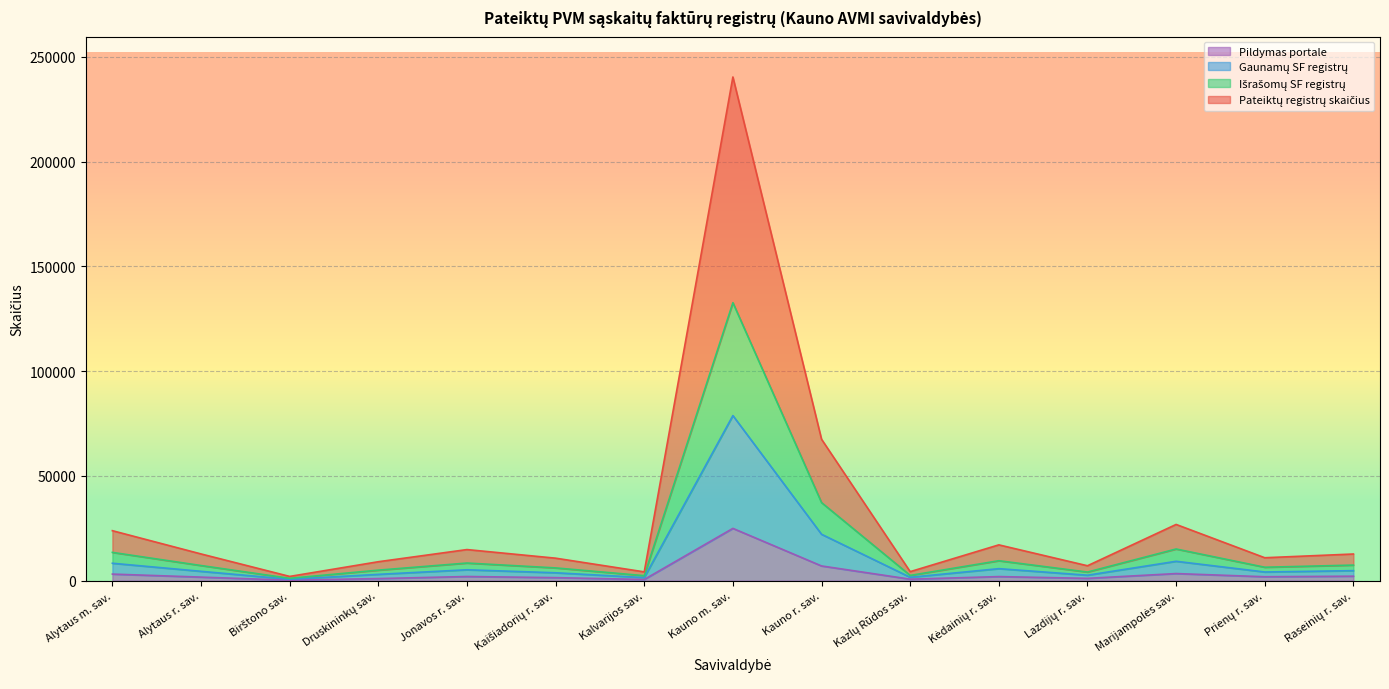

True or false: Gaunamų SF registrų has a value of 680 at Druskininkų sav..

False